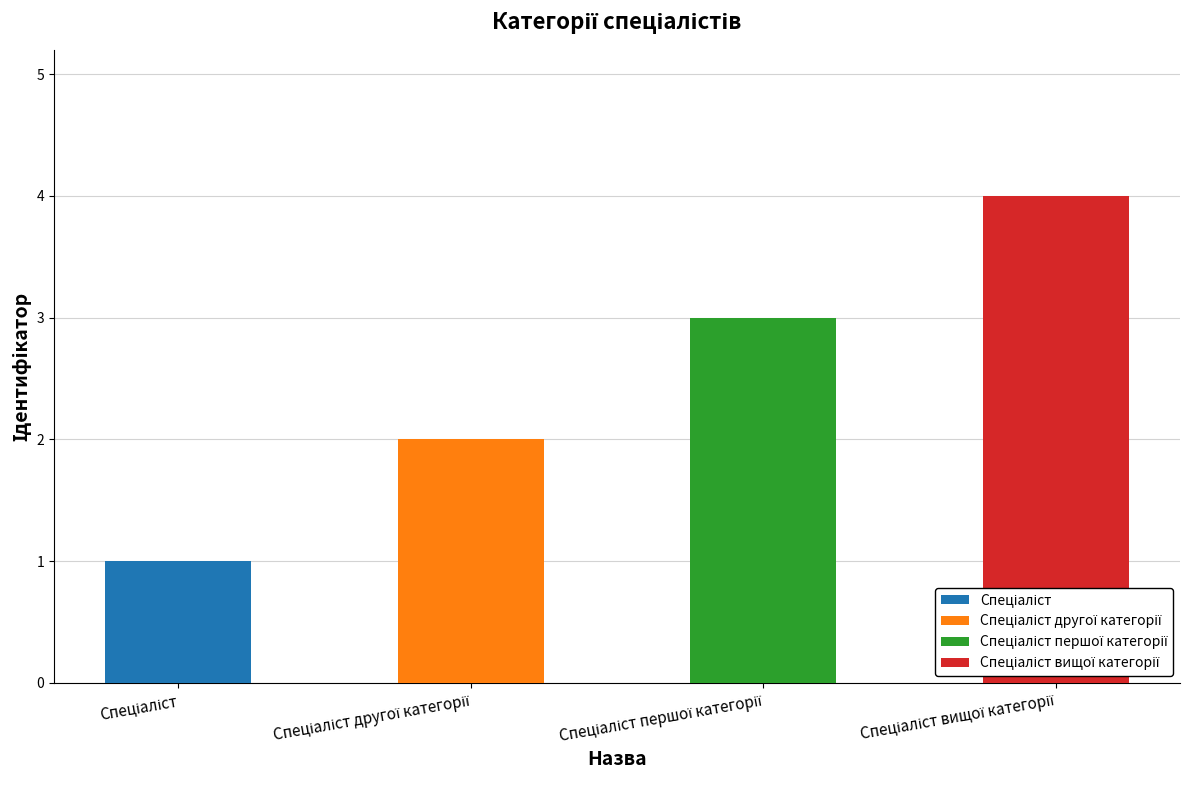

Is it true that the value at Спеціаліст другої категорії is 1?

False